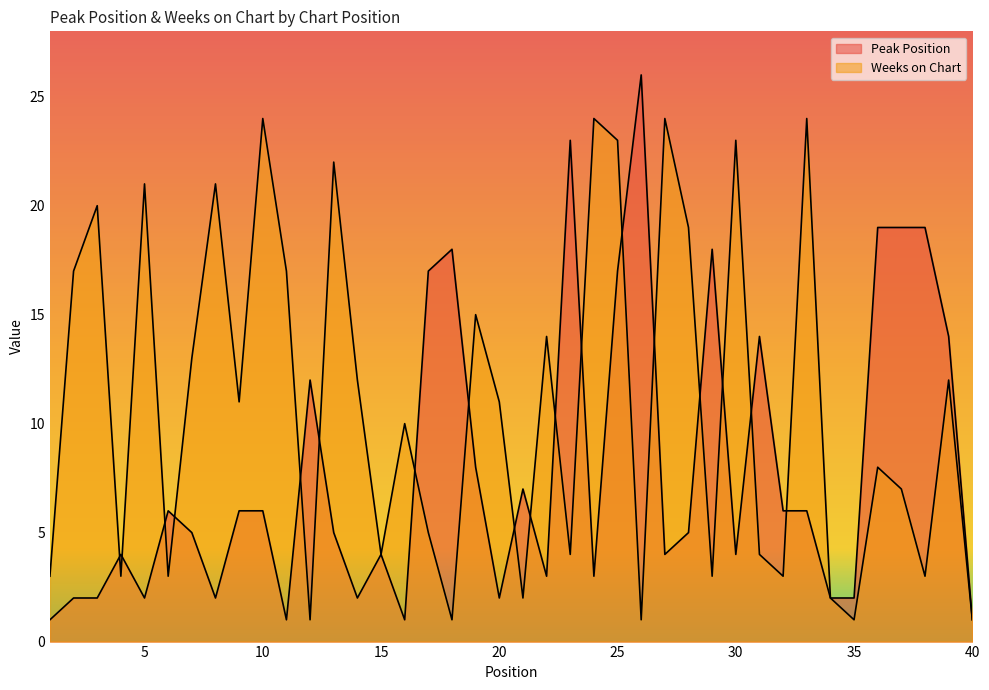

True or false: Weeks on Chart and Peak Position intersect in this chart.

True